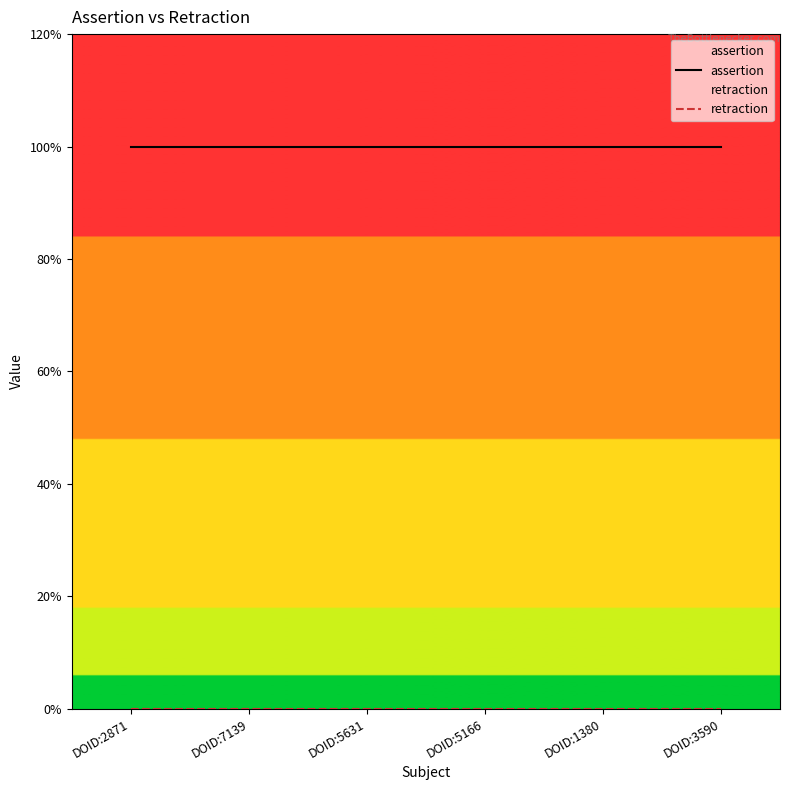

List the series in order of their peak value, lowest first.

retraction, assertion